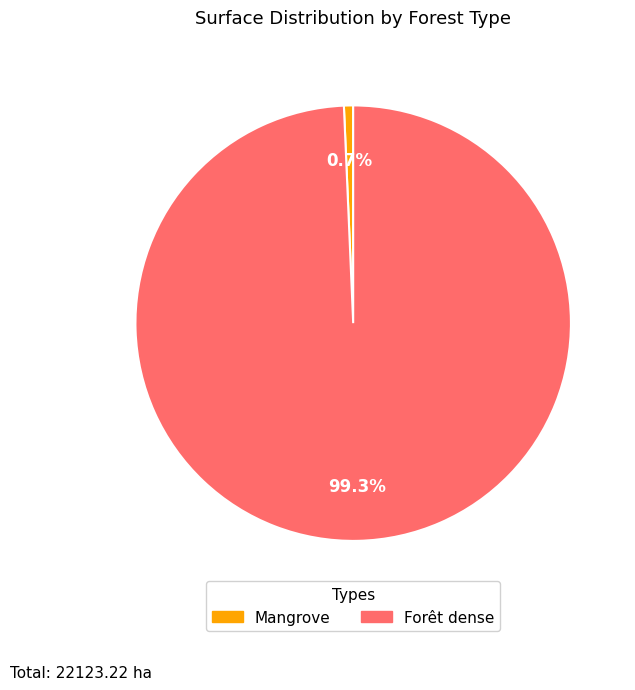

What portion of the pie excludes Forêt dense?

0.7%